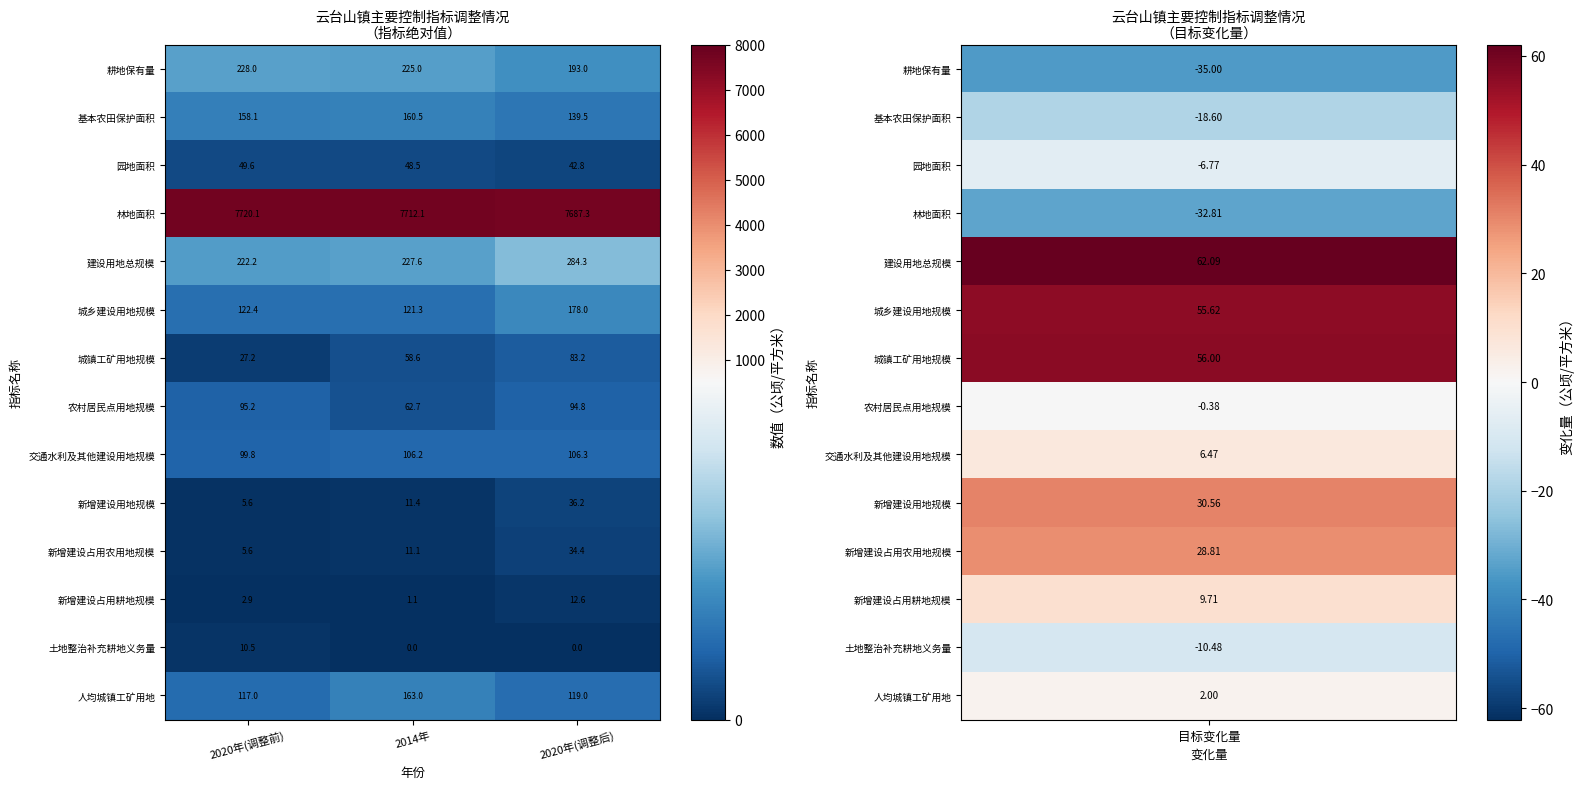

At which label does 林地面积 reach its minimum?

2020年(调整后)